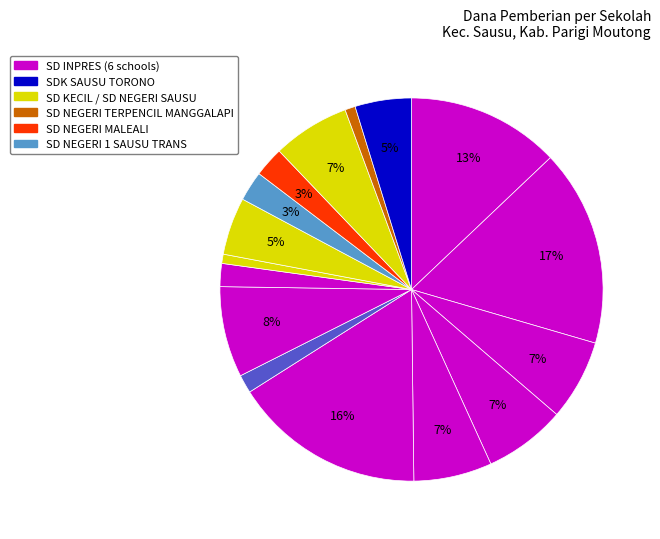

Count the number of slices in the pie.

16